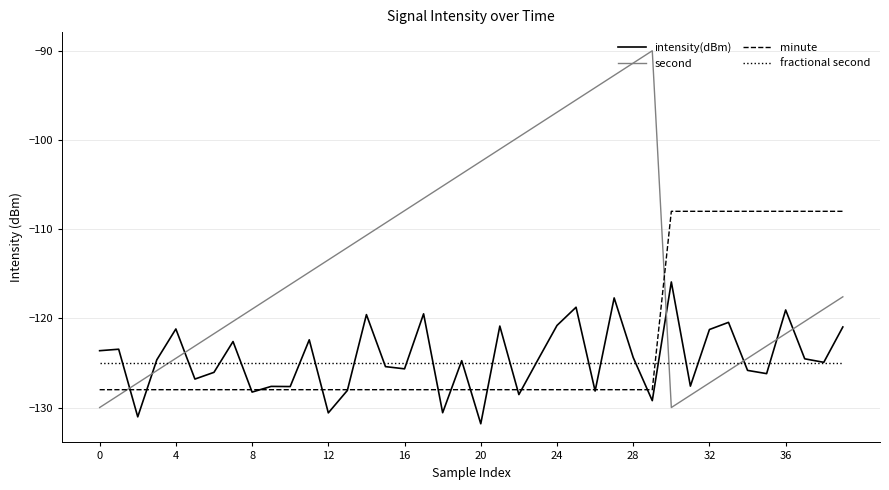

Which series has the largest range (max minus min)?

second